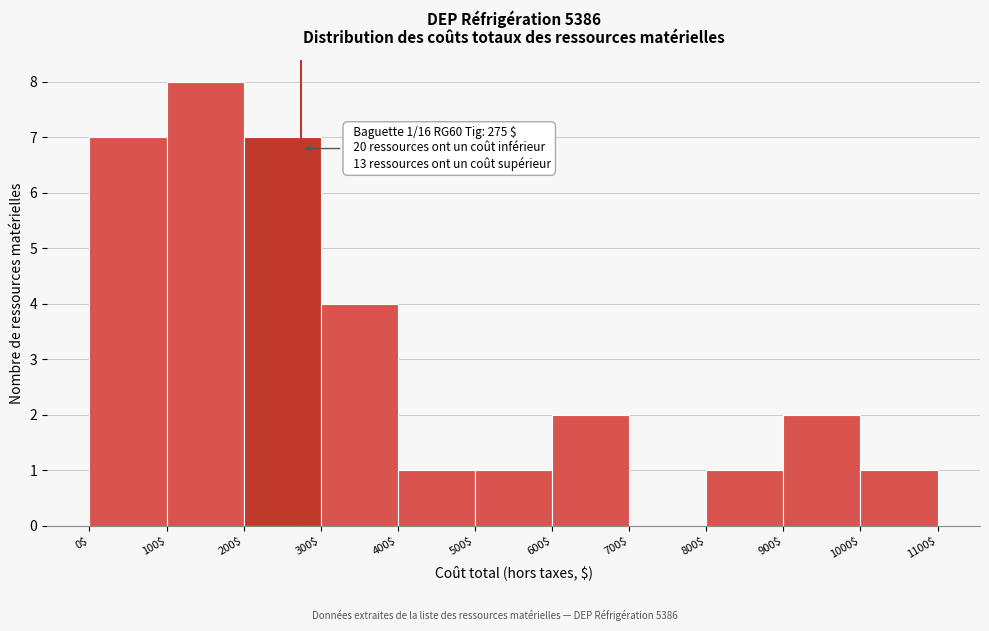

Over which range of the x-axis is the bar tallest?

100$ to 200$